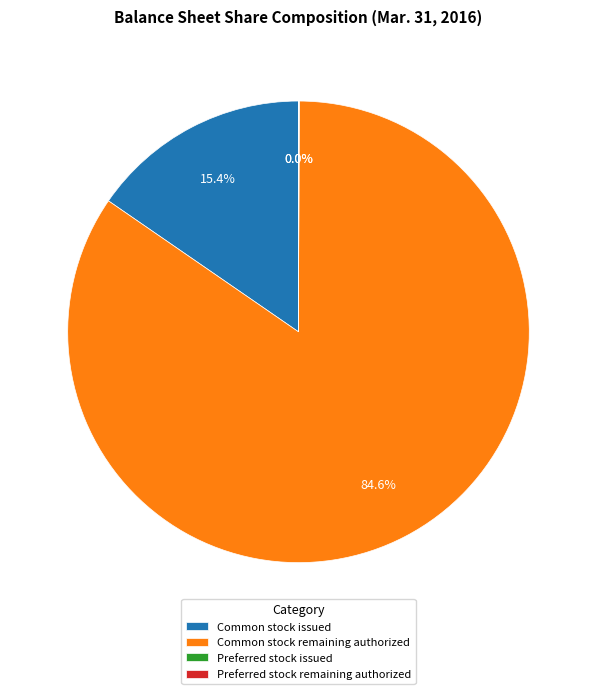

Combined, do Common stock issued and Common stock remaining authorized account for over 50%?

Yes